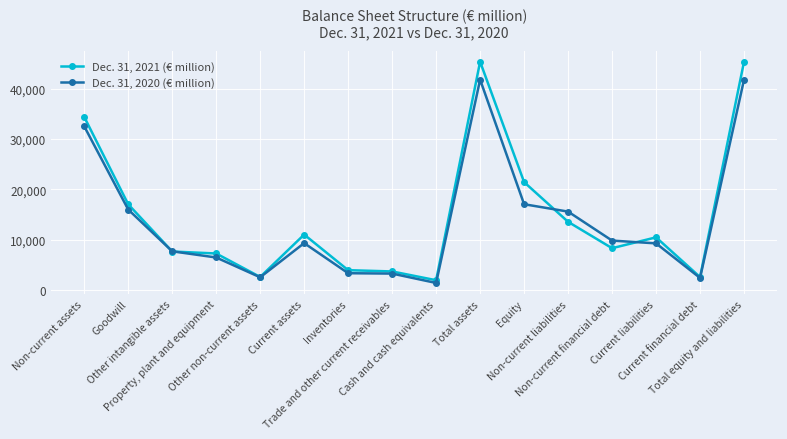

What is the difference between the highest and lowest values at Current financial debt?

174